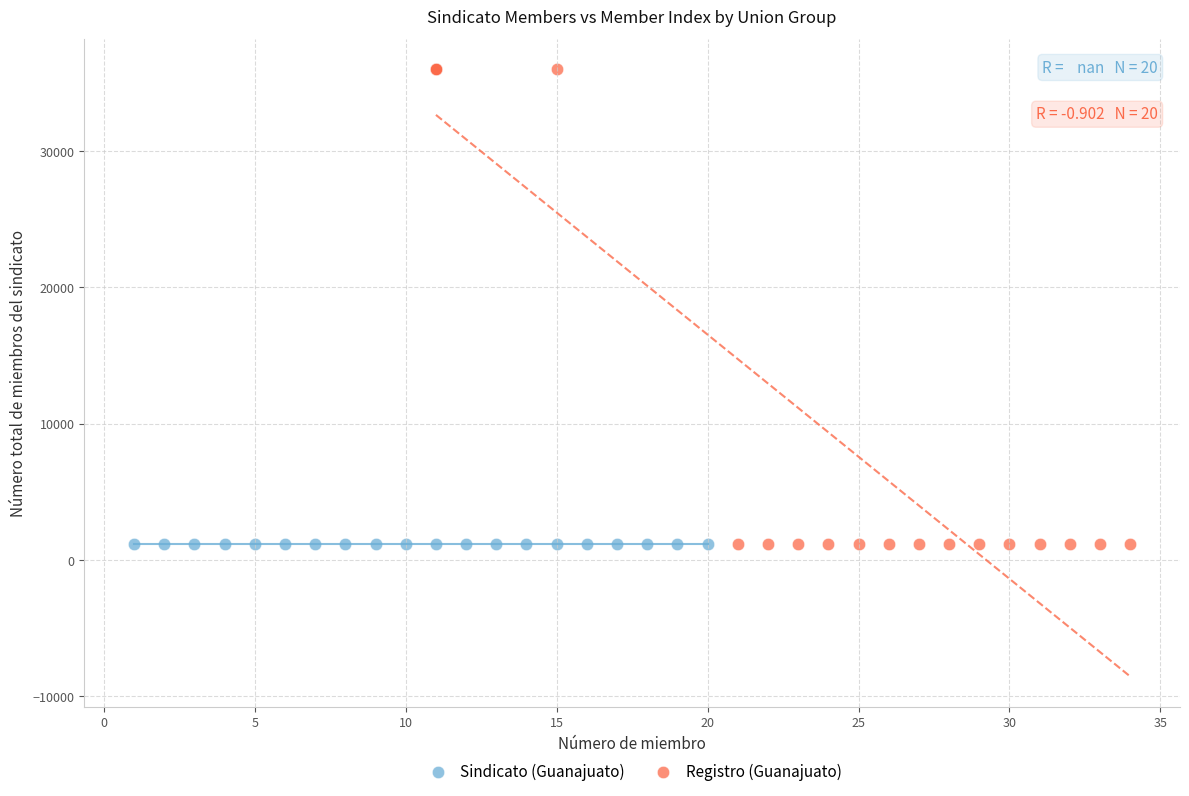

Which series contains the highest Y value?

Registro (Guanajuato)